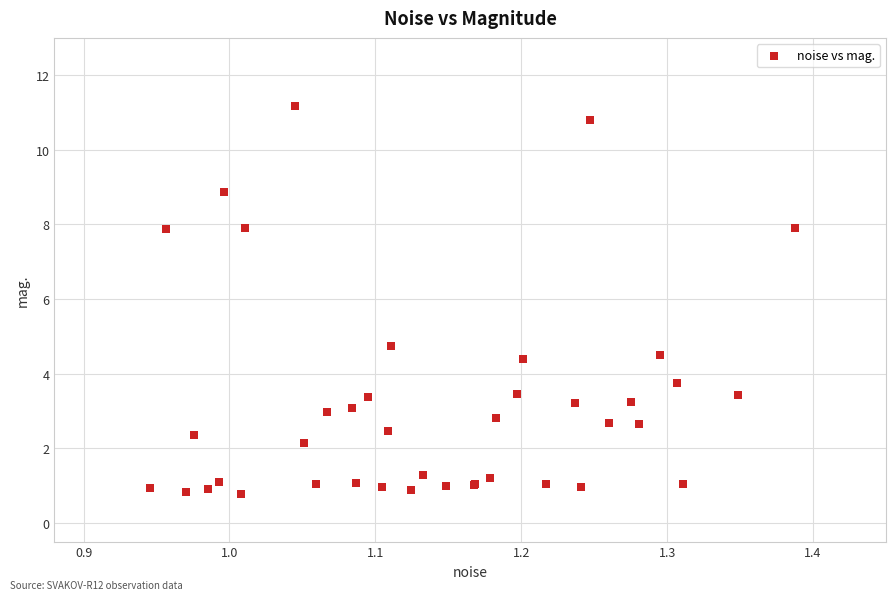

What Y value in the scatter plot is closest to 5?

4.8